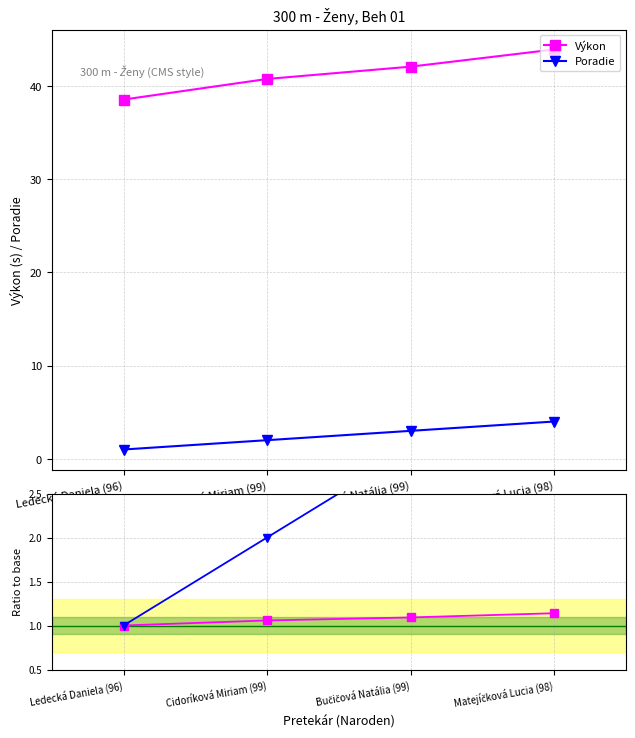

At how many categories does at least one series exceed 17?

4